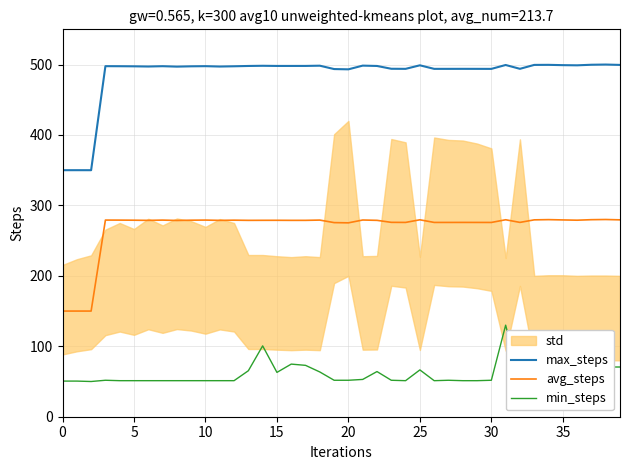

What is the spread (max minus min) of values at 0?

299.4